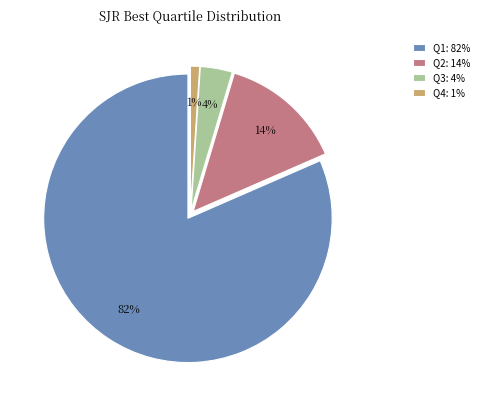

To the nearest percent, what portion does Q4 represent?

1%